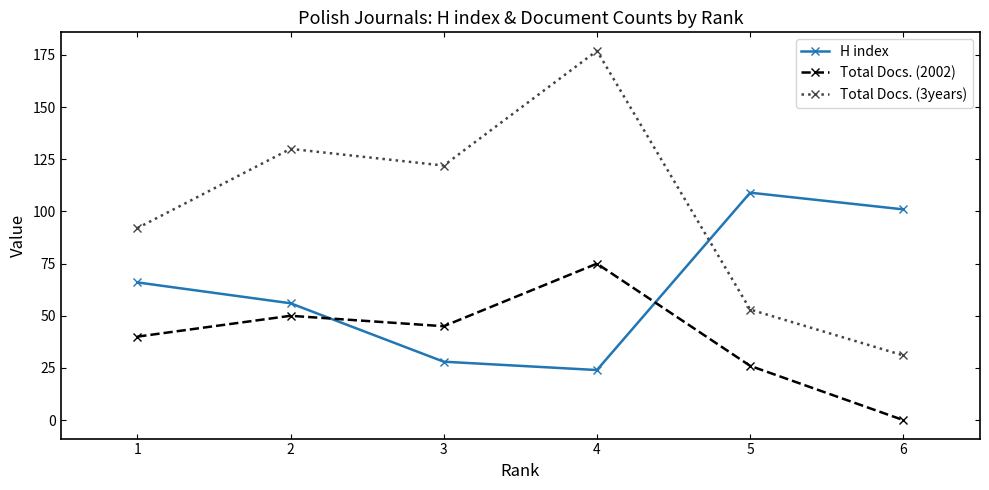

Reading left to right, transcribe all the data shown in this chart.

H index: 1=66	2=56	3=28	4=24	5=109	6=101
Total Docs. (2002): 1=40	2=50	3=45	4=75	5=26	6=0
Total Docs. (3years): 1=92	2=130	3=122	4=177	5=53	6=31